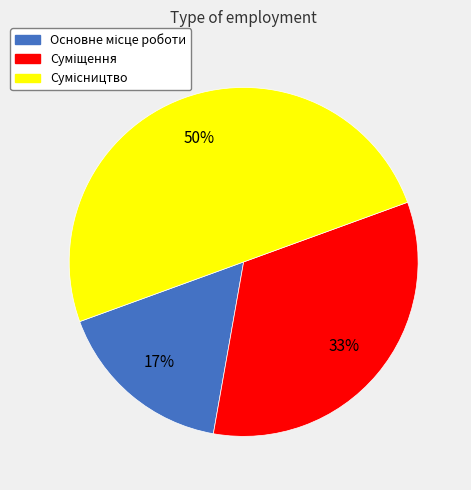

To the nearest percent, what is the difference between the largest and smallest slice percentages?

33%